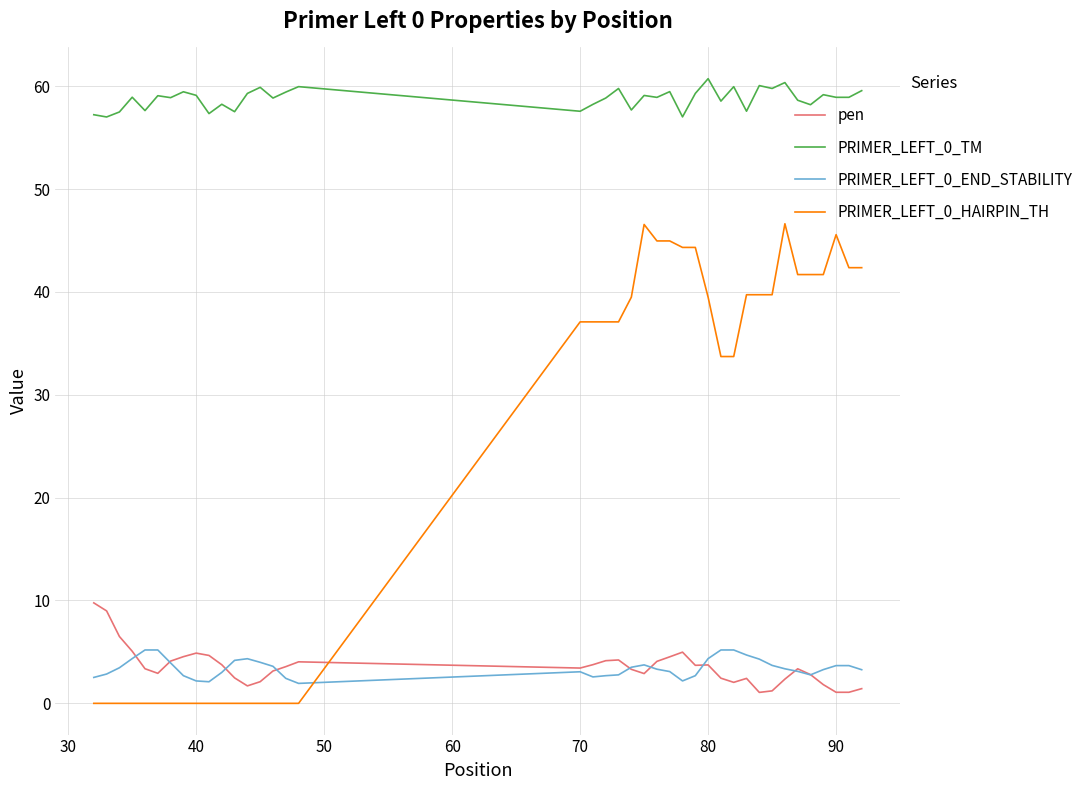

Which series has the largest range (max minus min)?

PRIMER_LEFT_0_HAIRPIN_TH